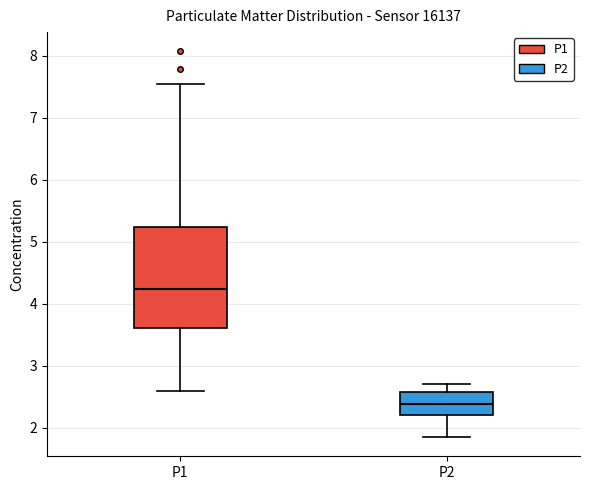

Reading left to right, transcribe this box plot: for each box, give where its median line is, the range the box spans, and where its two whiskers end, as read against the y-axis. The values are not printed on the chart, so give them approximately, as read against the axis.

P1: median 4.2, box 3.6 to 5.2, whiskers 2.6 to 7.6
P2: median 2.4, box 2.2 to 2.6, whiskers 1.9 to 2.7